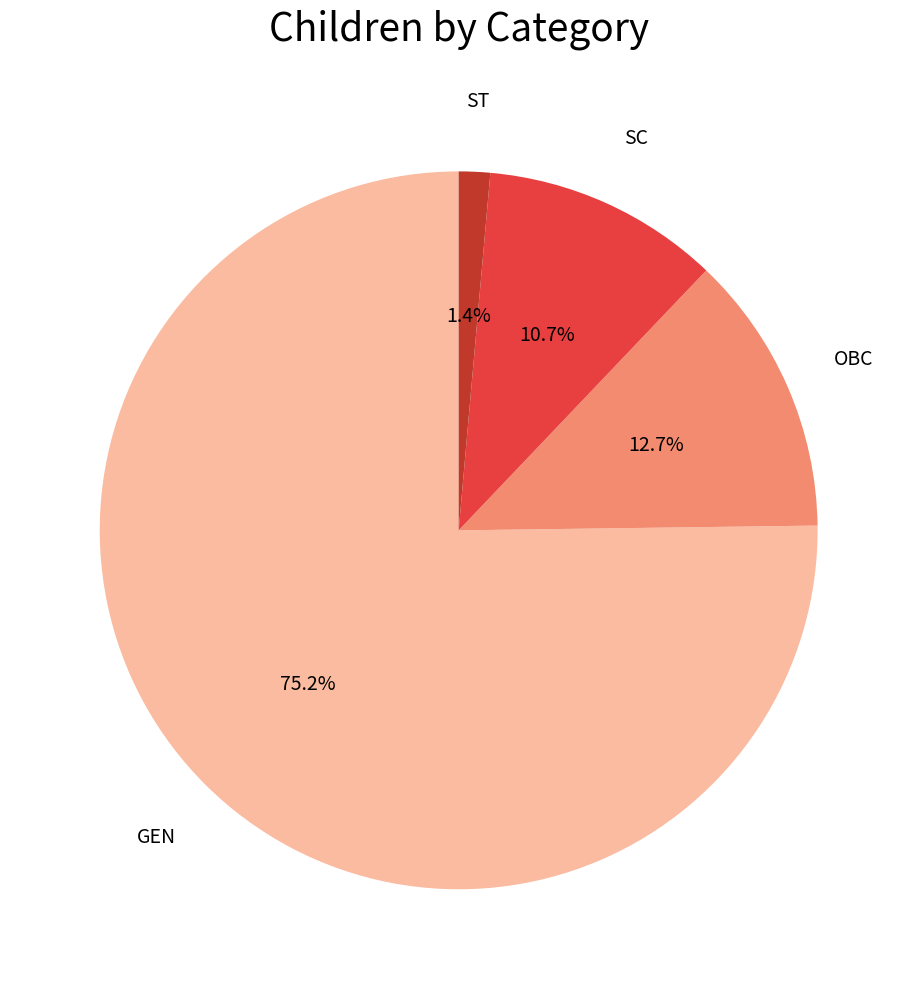

How many segments does this pie chart have?

4